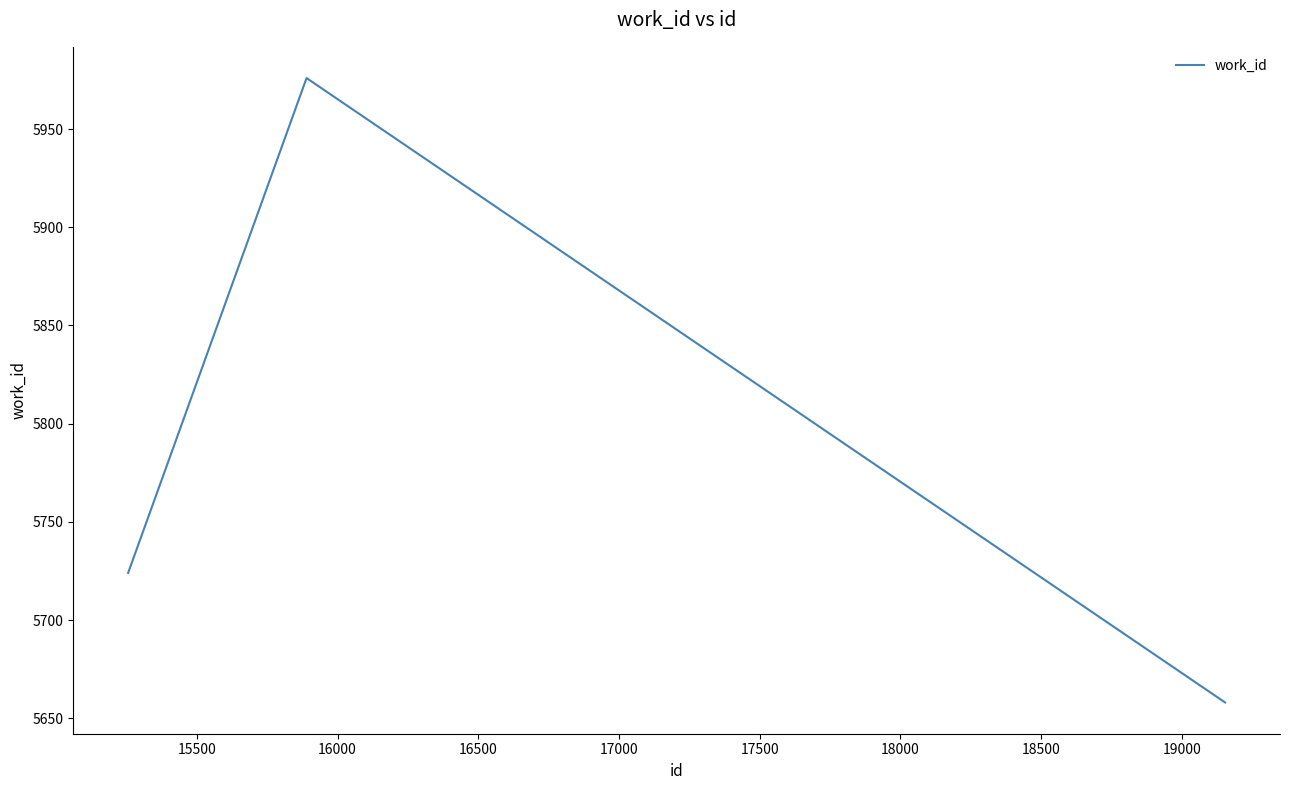

What is the greatest value displayed?

5976